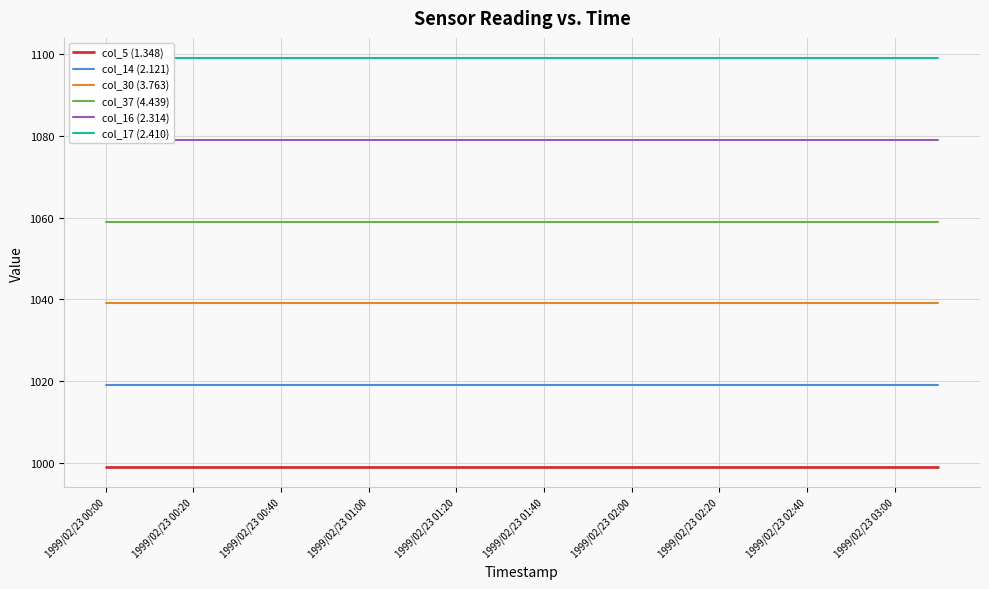

At which label is col_17 (2.410) closest to 1099?

1999/02/23 00:00